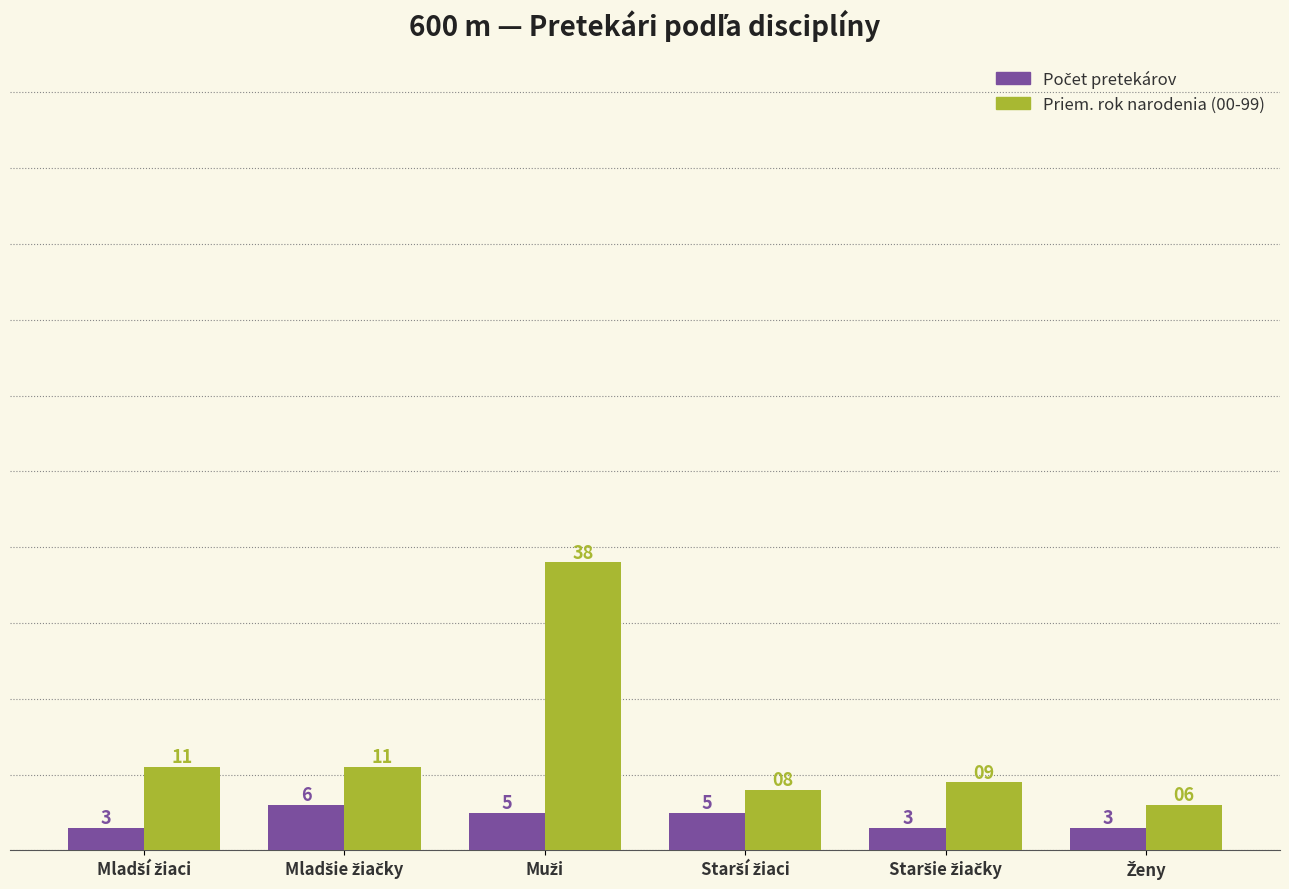

What is the minimum value shown in the chart?

3